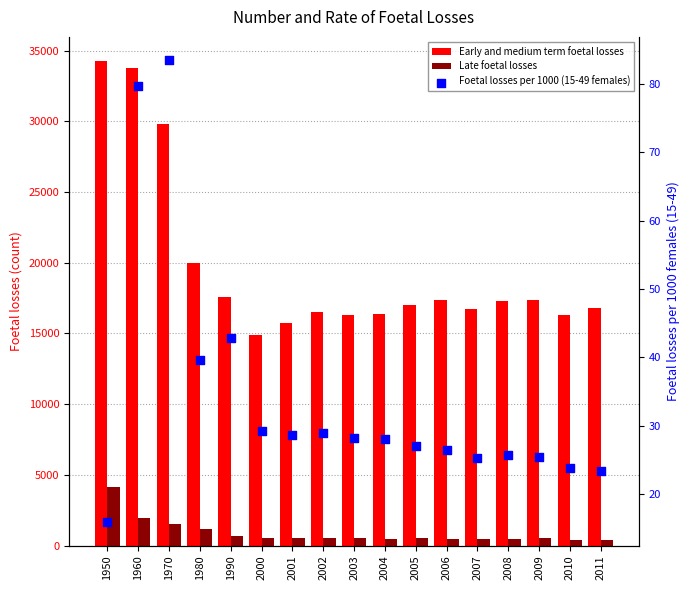

What are all the series names shown in the legend?

Early and medium term foetal losses, Late foetal losses, Foetal losses per 1000 (15-49 females)